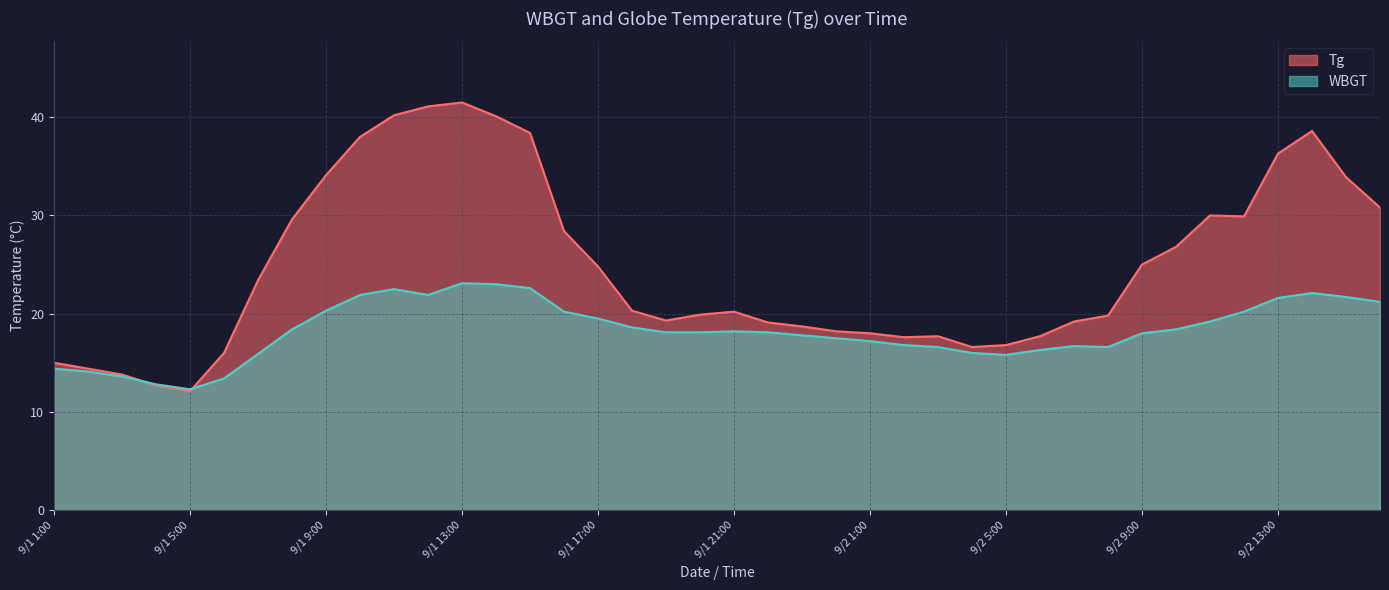

How many data points in Tg are less than 20?

19